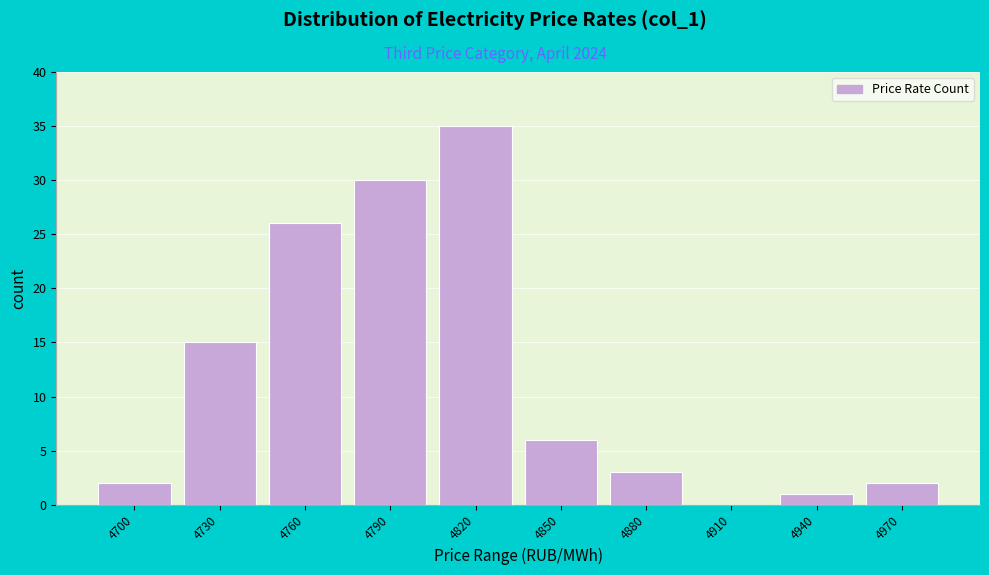

Reading right to left, extract all data points from this chart.

4970=2	4940=1	4910=0	4880=3	4850=6	4820=35	4790=30	4760=26	4730=15	4700=2